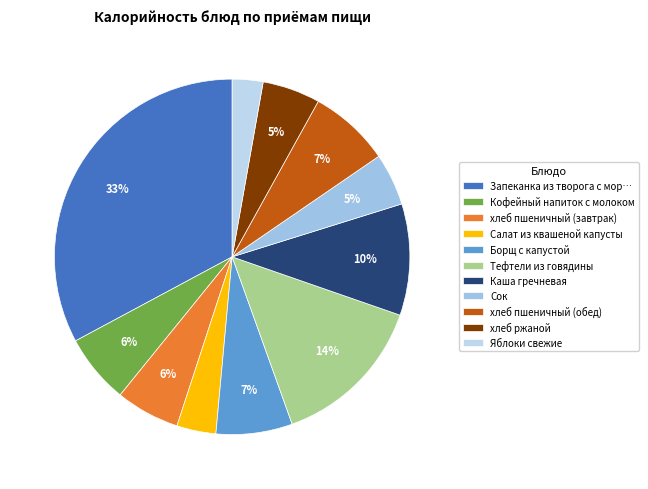

How many segments does this pie chart have?

11